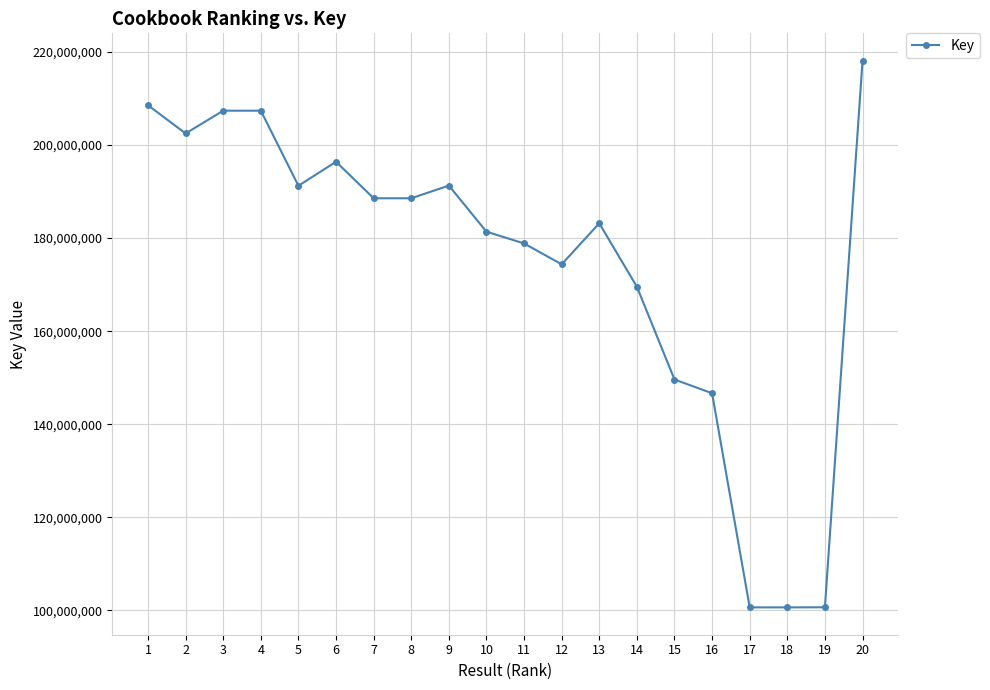

What is the minimum value shown in the chart?

100652170